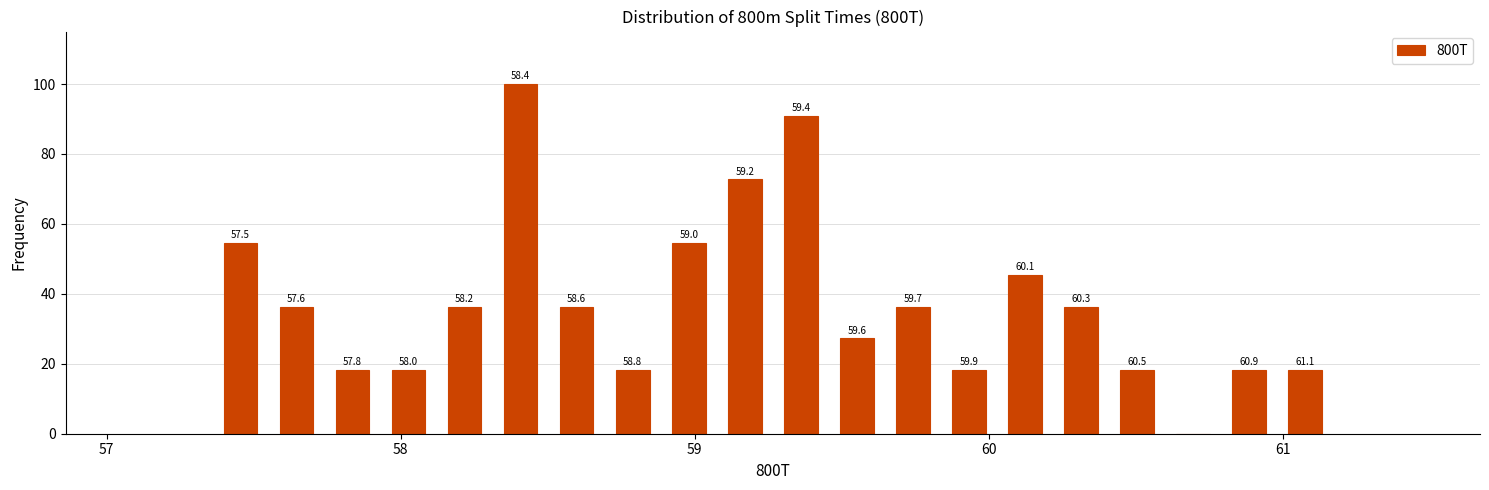

Around what value on the x-axis is the tallest bar? Give the approximate position of its centre, as read against the axis.

58.4